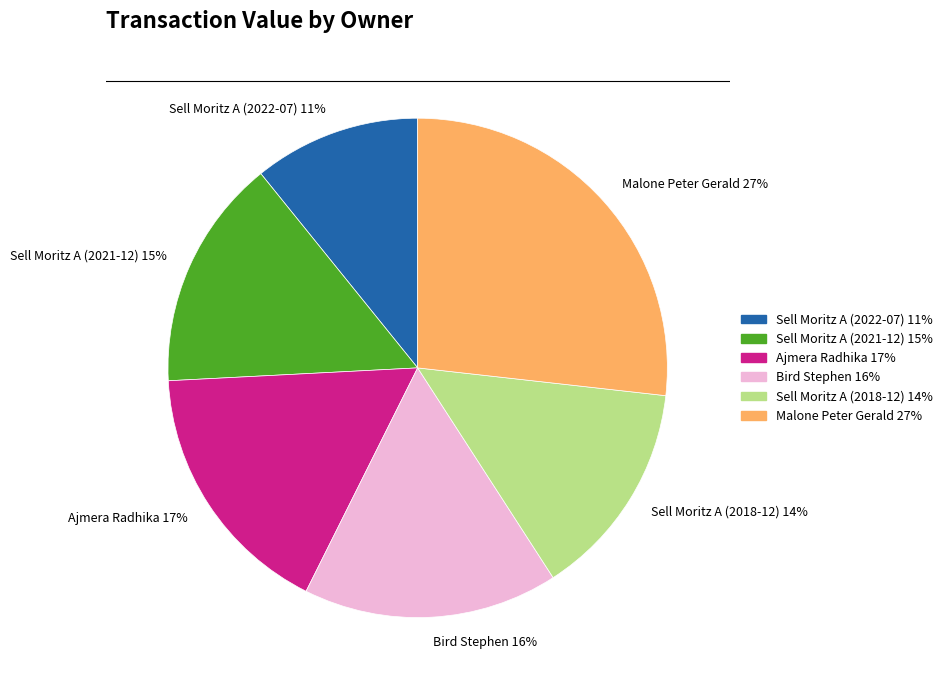

How many slices are in this pie chart?

6